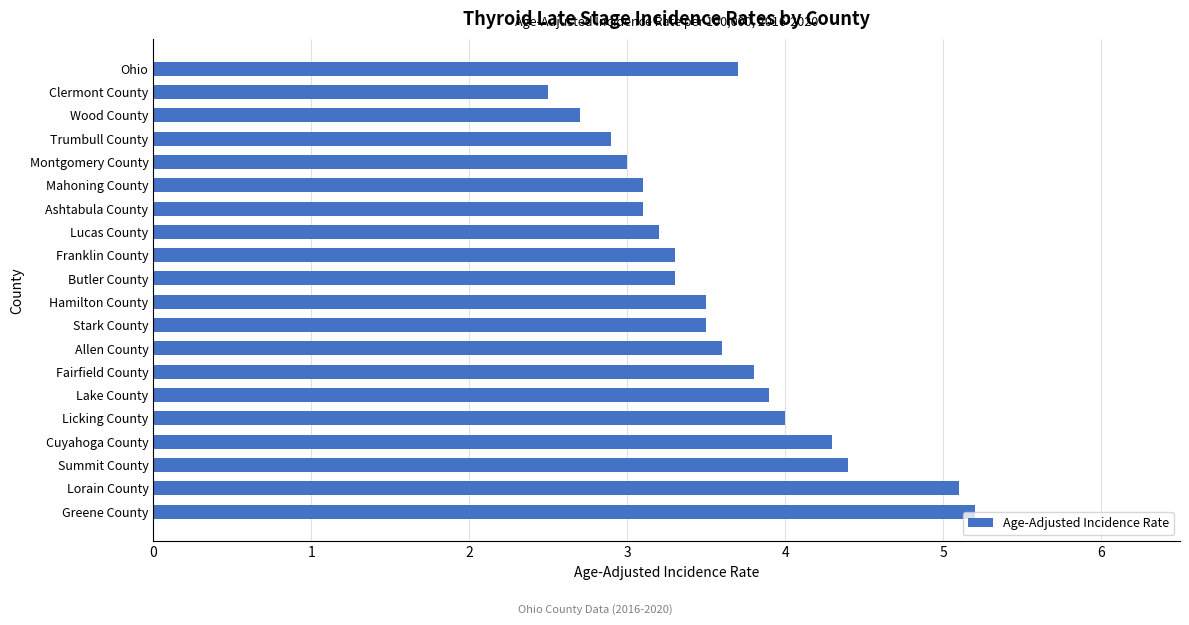

What is the difference between the maximum and second lowest values?

2.5